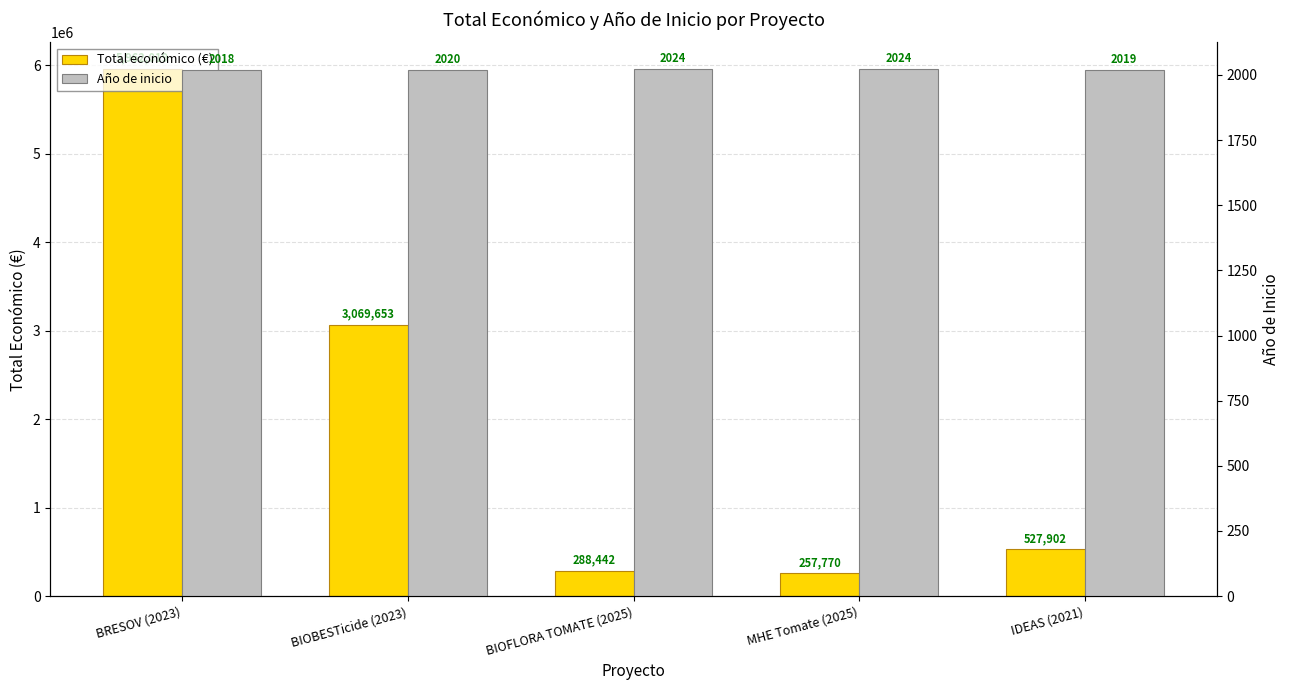

Reading left to right, list all the values displayed in this chart.

Total económico (€): 5962019	3069653	288442	257770	527902
Año de inicio: 2018	2020	2024	2024	2019